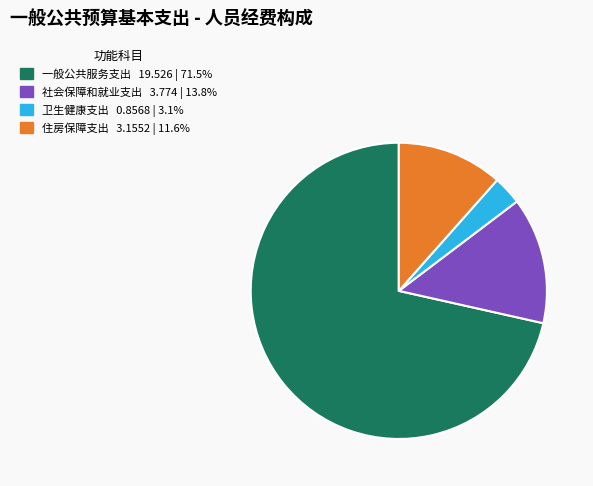

Is it true that 住房保障支出 is 12% of the pie?

True